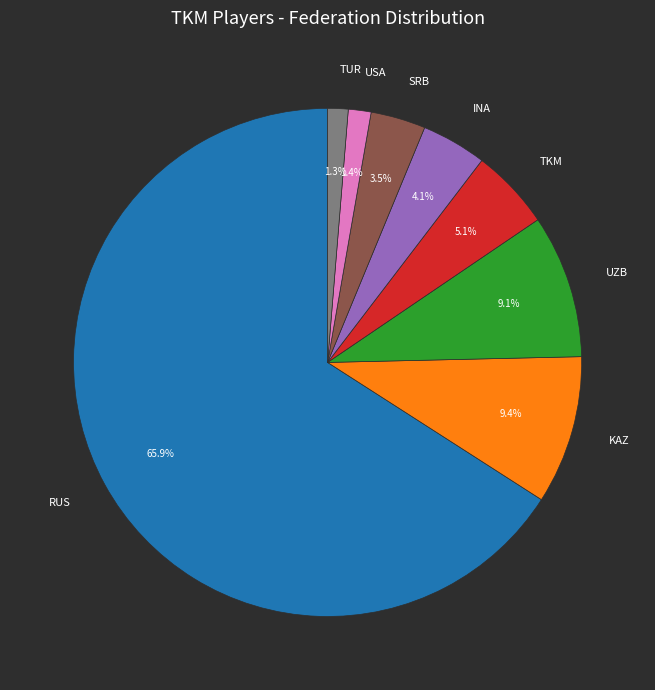

Combined, what portion of the pie is TKM and RUS?

71.1%